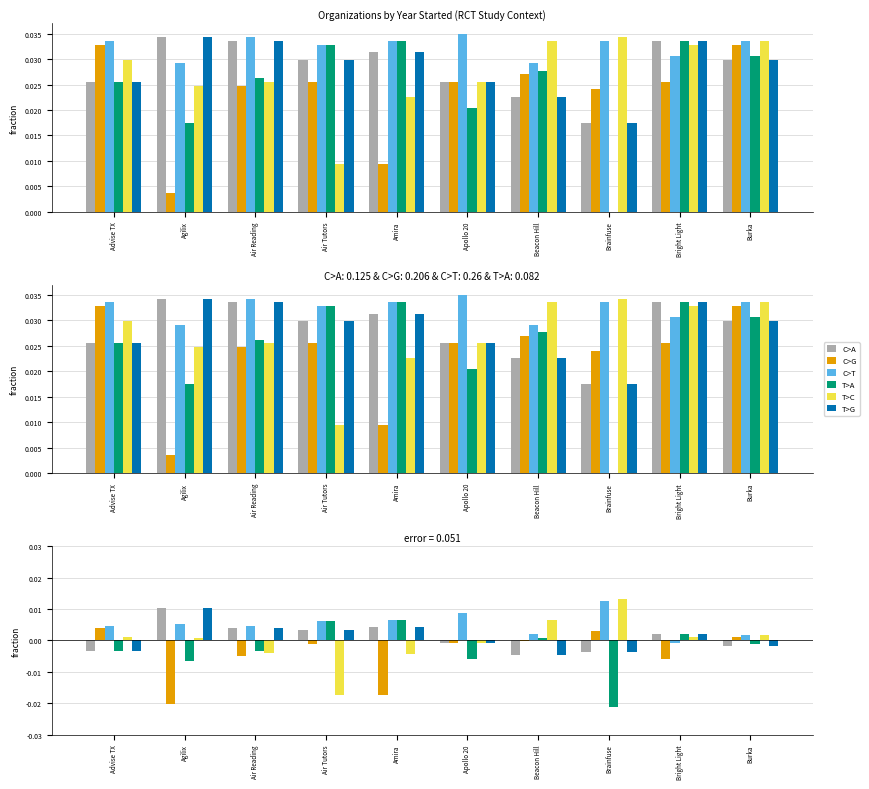

How many data points in T>G are less than 0?

5